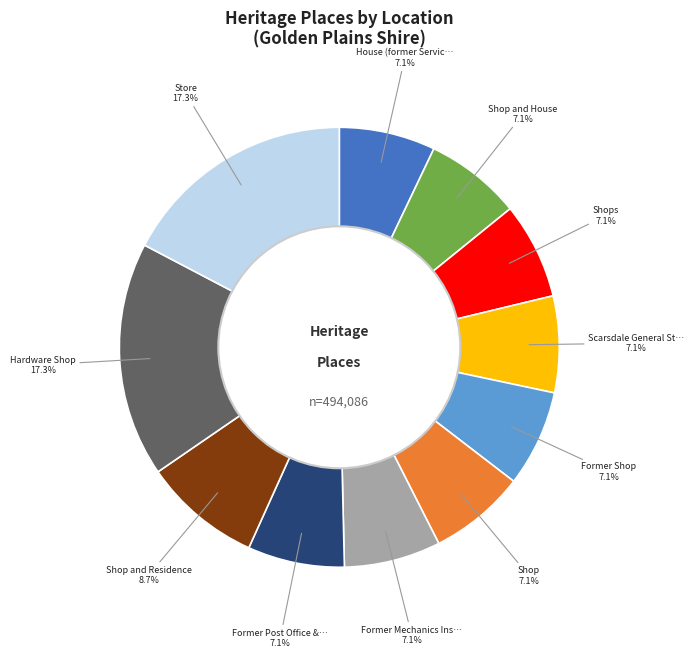

Is there a majority slice in this chart?

No